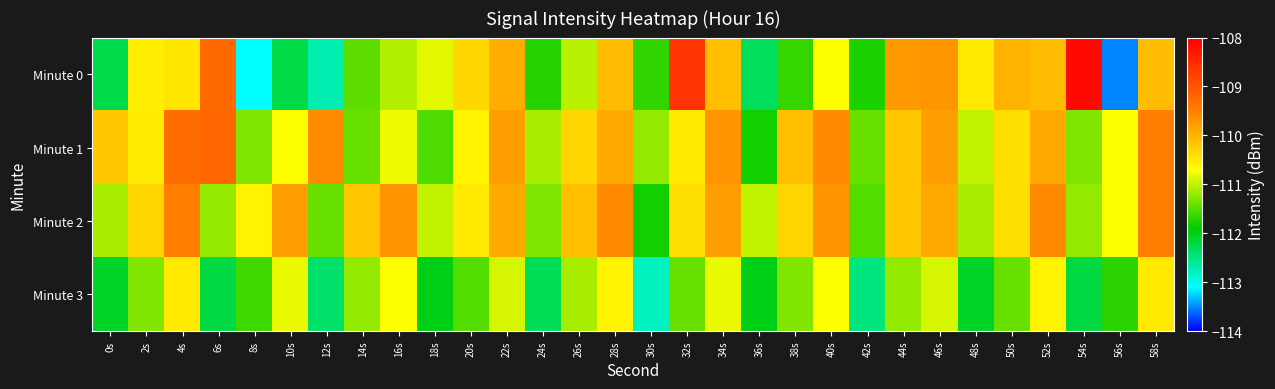

What is the total value across all series at 26s?

-442.5